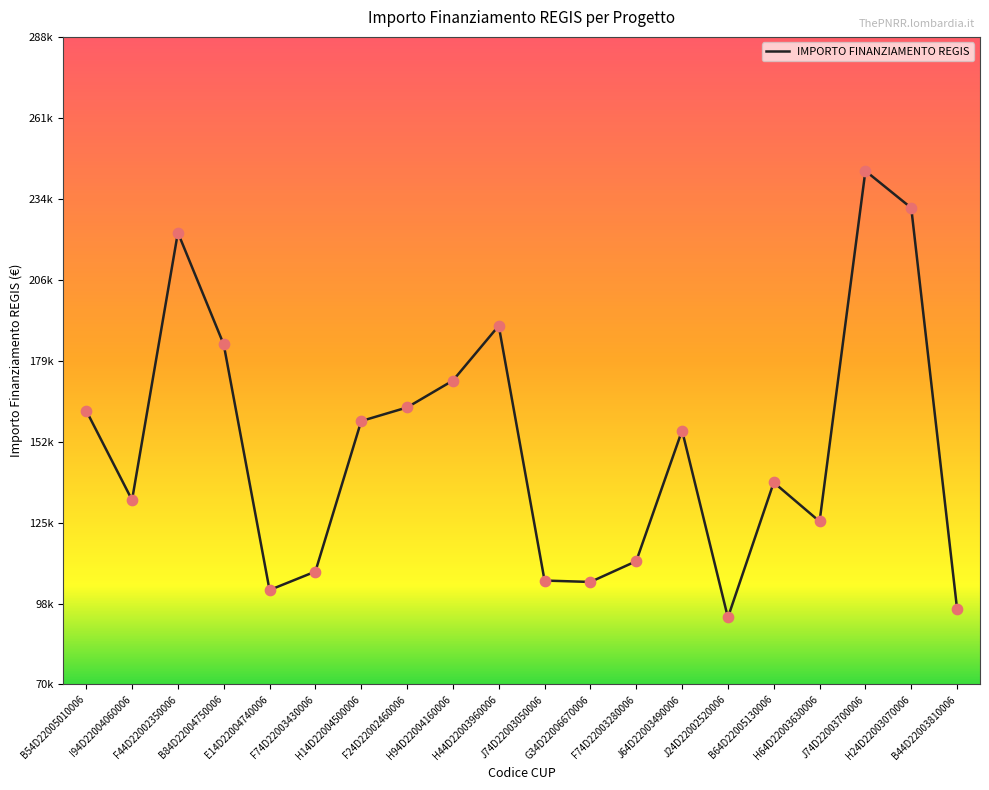

What is the ratio of the value at G34D22006670006 to the value at B84D22004750006?

0.6